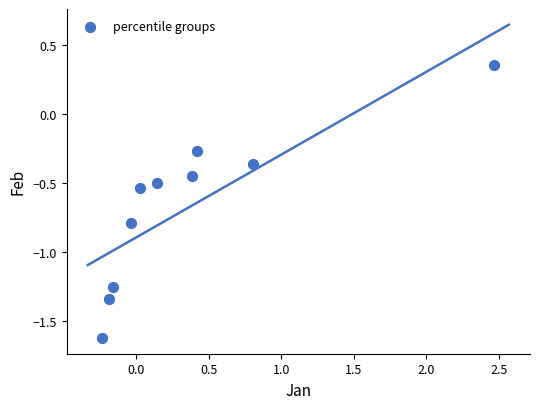

What is the range of Y values (max minus min)?

2.0